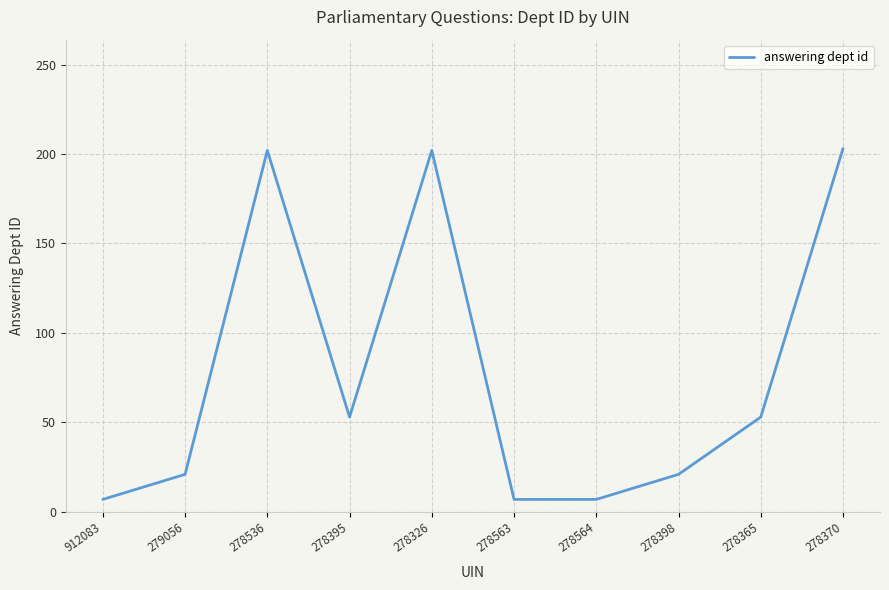

How many lines are shown in the chart?

1